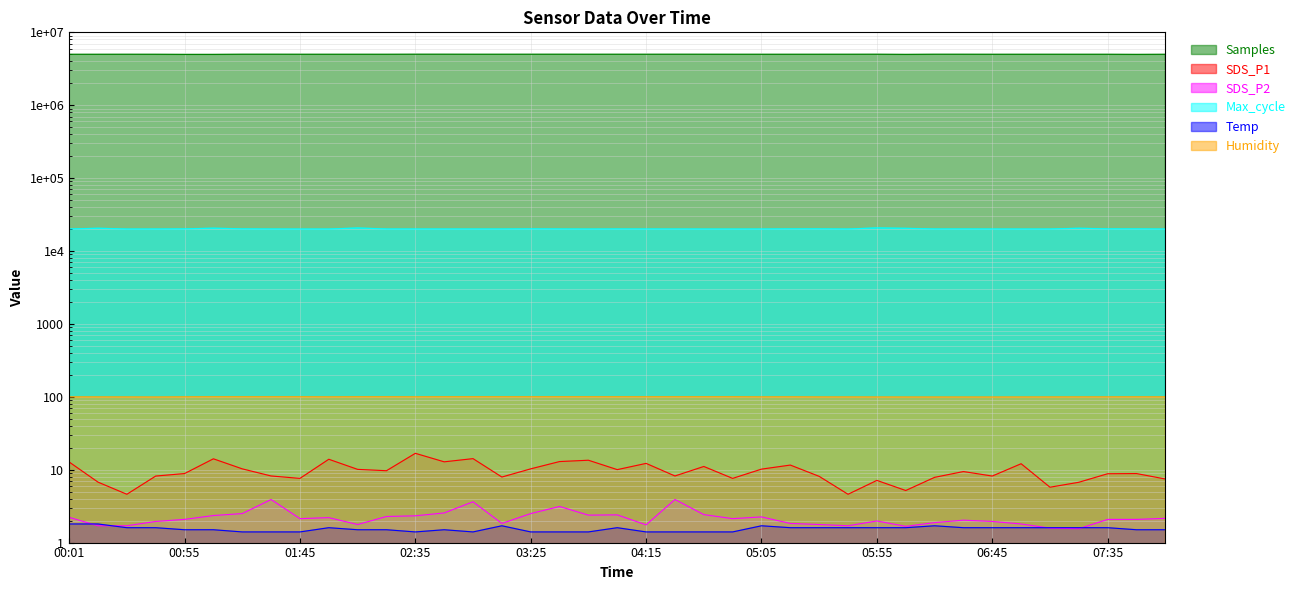

Reading left to right, list all the values displayed in this chart.

Samples: 4995344.0	4996274.0	4998885.0	4995919.0	4981042.0	4981369.0	5002021.0	5003481.0	4998494.0	4997994.0	4998318.0	4997039.0	5005640.0	5004917.0	5000944.0	5000944.0	5002021.0	5003444.0	5000437.0	5001644.0	5000868.0	5003481.0	5000990.0	4998494.0	4997930.0	4997423.0	4998353.0	4998885.0	5002446.0	4981626.0	5001559.0	4999913.0	4995919.0	4996879.0	4998279.0	4997274.0	4996684.0	4981042.0	4995091.0
SDS_P1: 12.8	6.8	4.6	8.2	8.8	14.1	10.3	8.2	7.6	13.9	10.1	9.7	16.8	12.8	14.2	7.9	10.3	12.9	13.5	10.0	12.2	8.2	11.1	7.6	10.2	11.6	8.1	4.6	7.1	5.2	7.8	9.4	8.2	12.1	5.8	6.7	8.8	8.8	7.5
SDS_P2: 2.2	1.7	1.7	1.9	2.1	2.4	2.5	3.9	2.1	2.2	1.8	2.3	2.3	2.5	3.6	1.8	2.5	3.1	2.4	2.4	1.8	3.9	2.4	2.1	2.2	1.8	1.8	1.7	2.0	1.7	1.9	2.0	1.9	1.8	1.6	1.6	2.1	2.1	2.1
Max_cycle: 20049.0	20528.0	20039.0	20052.0	20125.0	20578.0	20130.0	20060.0	20030.0	20034.0	20702.0	20061.0	20058.0	20053.0	20050.0	20062.0	20130.0	20077.0	20034.0	20084.0	20069.0	20060.0	20037.0	20030.0	20052.0	20128.0	20137.0	20039.0	20754.0	20479.0	20069.0	20081.0	20052.0	20038.0	20051.0	20527.0	20136.0	20125.0	20037.0
Temp: 1.8	1.8	1.6	1.6	1.5	1.5	1.4	1.4	1.4	1.6	1.5	1.5	1.4	1.5	1.4	1.7	1.4	1.4	1.4	1.6	1.4	1.4	1.4	1.4	1.7	1.6	1.6	1.6	1.6	1.6	1.7	1.6	1.6	1.6	1.6	1.6	1.6	1.5	1.5
Humidity: 99.6	99.5	99.4	99.2	99.7	99.9	99.9	99.9	99.9	99.6	99.9	99.9	99.7	99.9	99.9	99.9	99.9	99.9	99.9	99.9	99.9	99.9	99.9	99.9	99.6	99.7	99.4	99.4	99.3	99.2	99.2	99.2	99.2	99.3	99.4	99.5	99.6	99.7	99.6